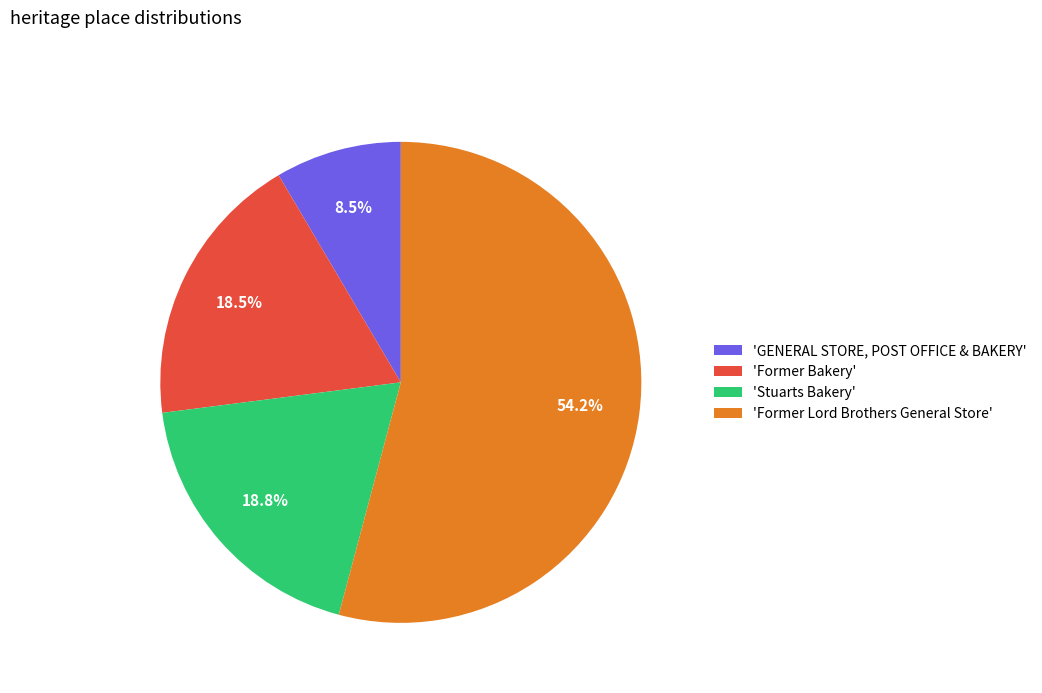

What is the ratio of the value at 'Former Lord Brothers General Store' to the value at 'Former Bakery'?

2.9